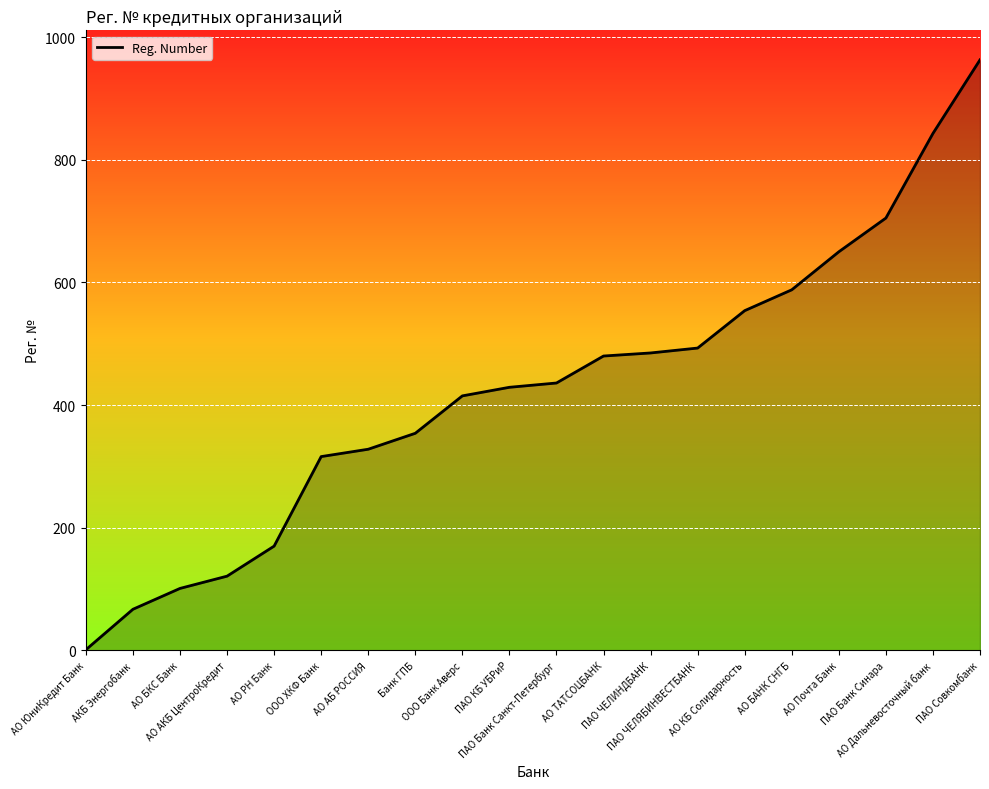

How many lines are shown in the chart?

1